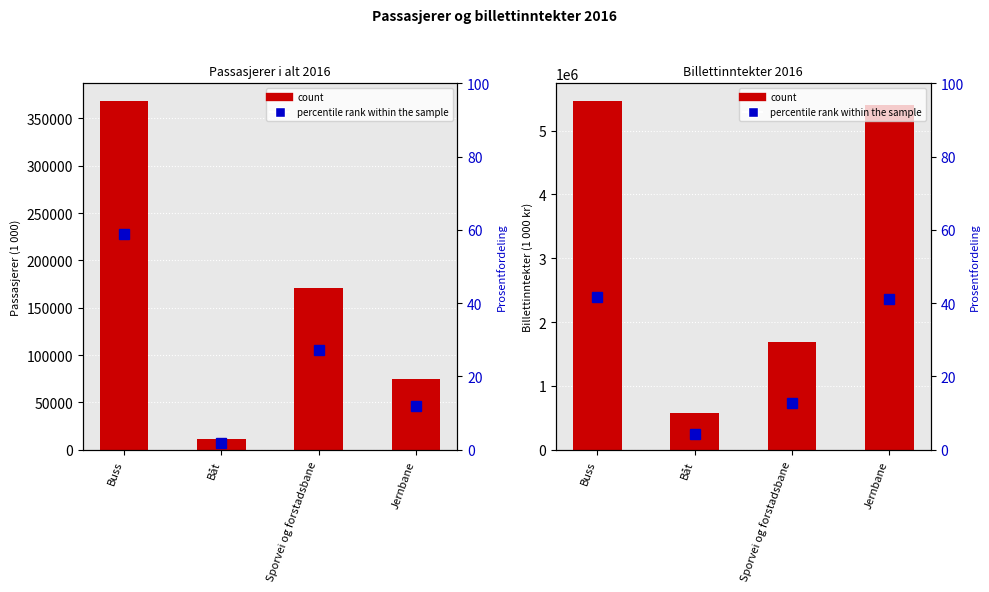

What is the sum of all count values?

13117421.0